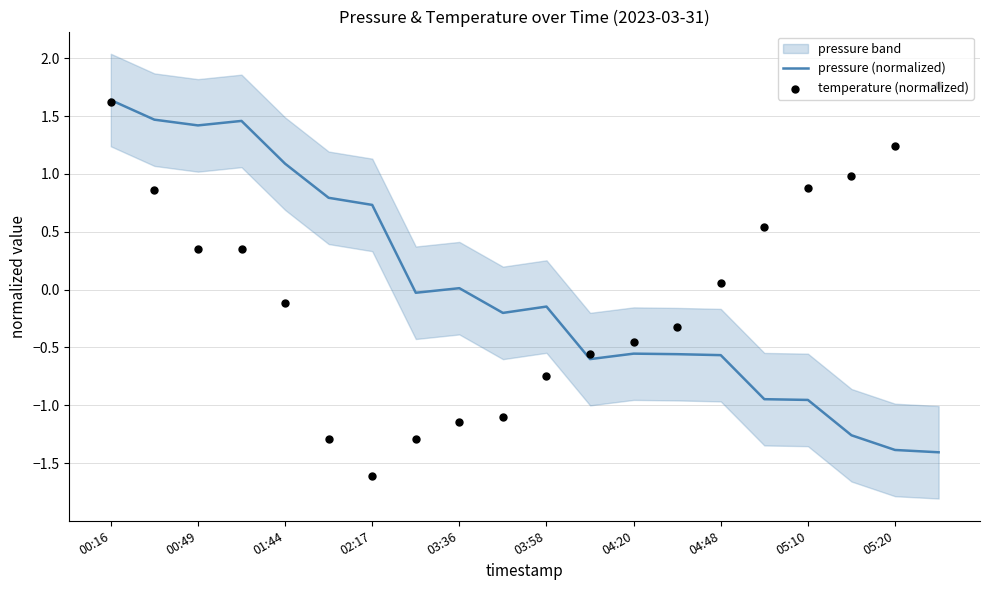

Which series reaches the minimum Y coordinate?

temperature (normalized)